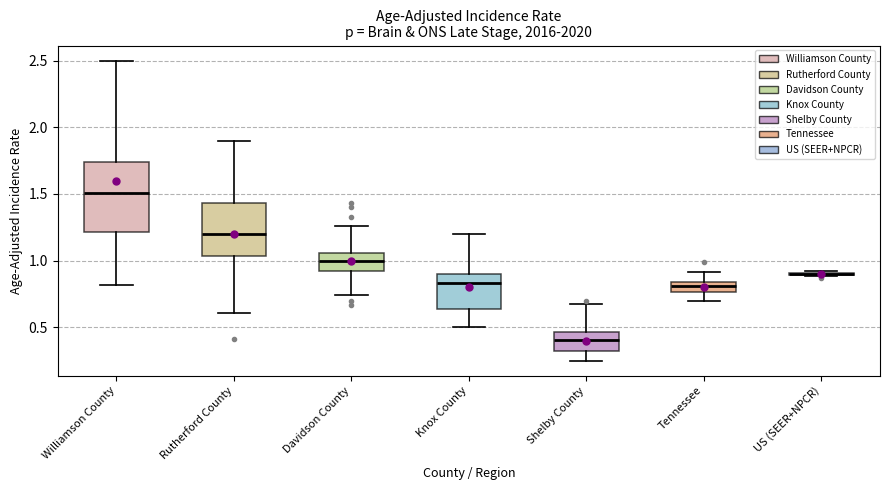

Comparing the boxes themselves (not the whiskers), which one is the tallest?

Williamson County